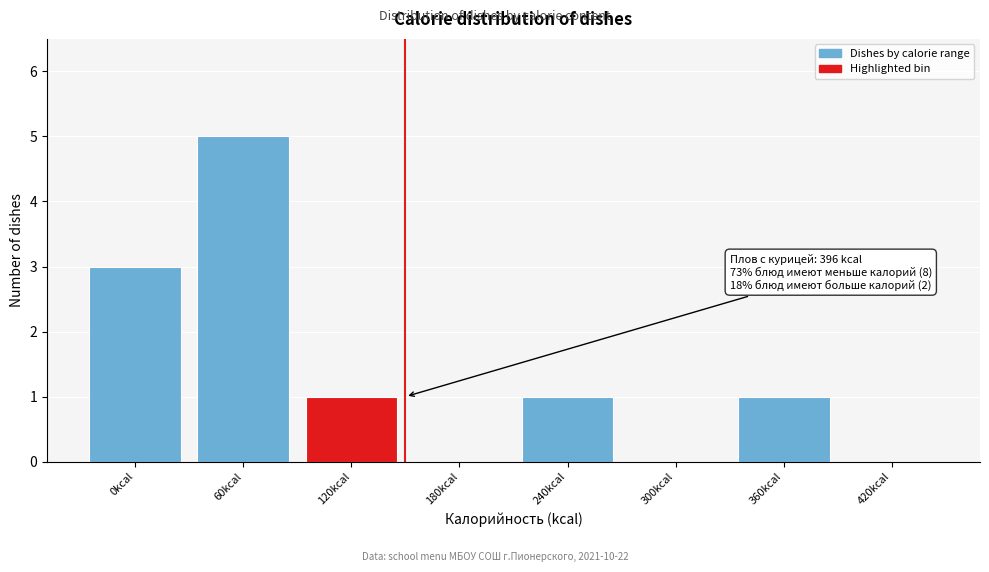

Reading left to right, list all the values displayed in this chart.

0kcal=3	60kcal=5	120kcal=1	180kcal=0	240kcal=1	300kcal=0	360kcal=1	420kcal=0